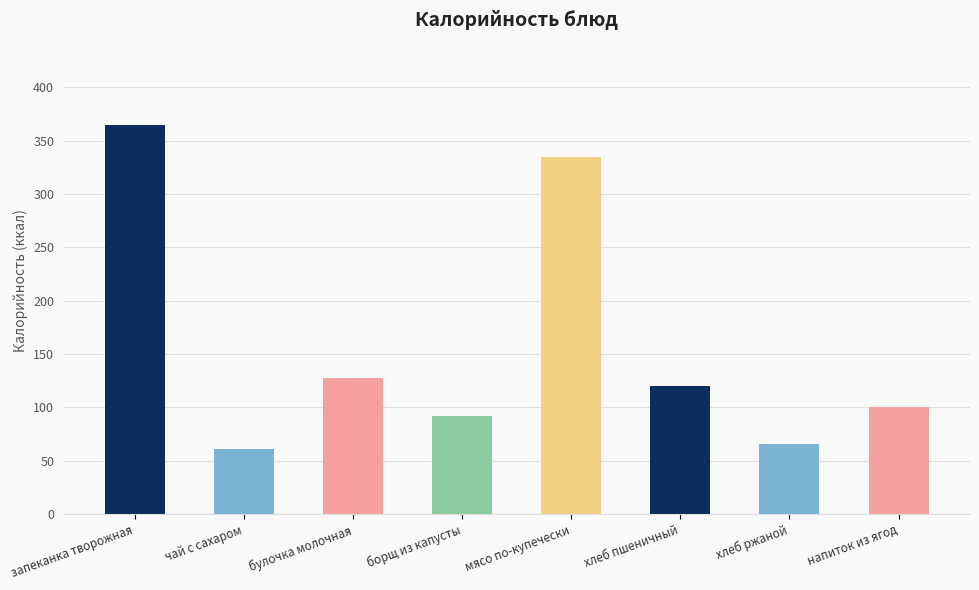

List the labels in order of value, largest first.

запеканка творожная, мясо по-купечески, булочка молочная, хлеб пшеничный, напиток из ягод, борщ из капусты, хлеб ржаной, чай с сахаром